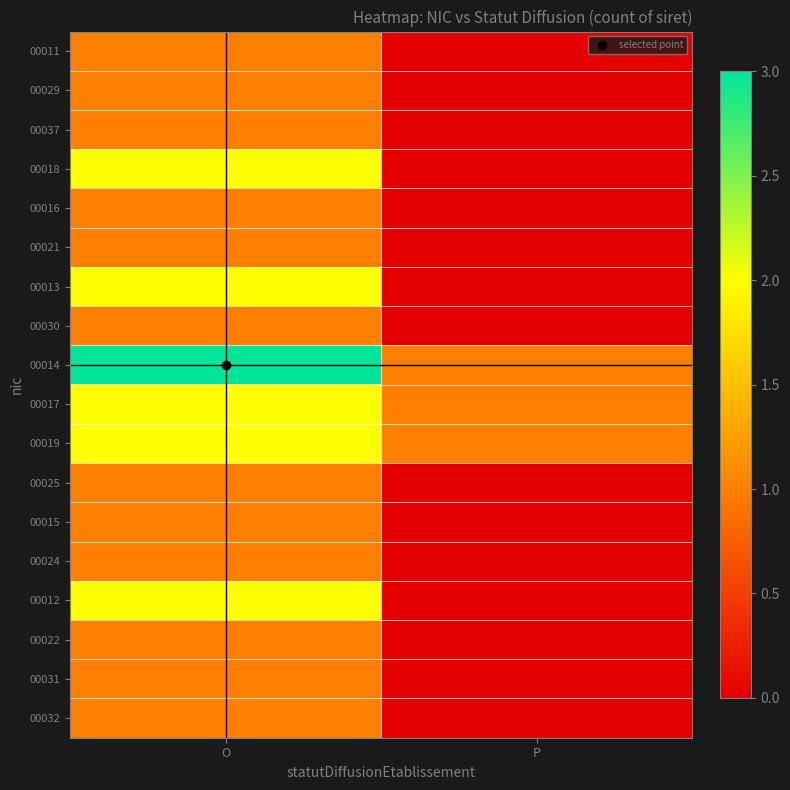

Reading right to left, extract all data points from this chart.

00011: P=0	O=1
00029: P=0	O=1
00037: P=0	O=1
00018: P=0	O=2
00016: P=0	O=1
00021: P=0	O=1
00013: P=0	O=2
00030: P=0	O=1
00014: P=1	O=3
00017: P=1	O=2
00019: P=1	O=2
00025: P=0	O=1
00015: P=0	O=1
00024: P=0	O=1
00012: P=0	O=2
00022: P=0	O=1
00031: P=0	O=1
00032: P=0	O=1